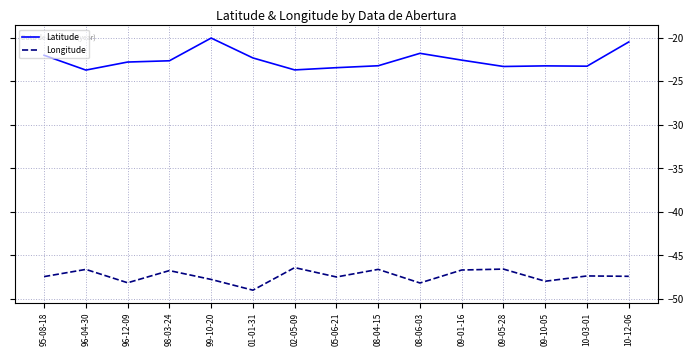

Does the chart display data point markers on the line(s)?

No